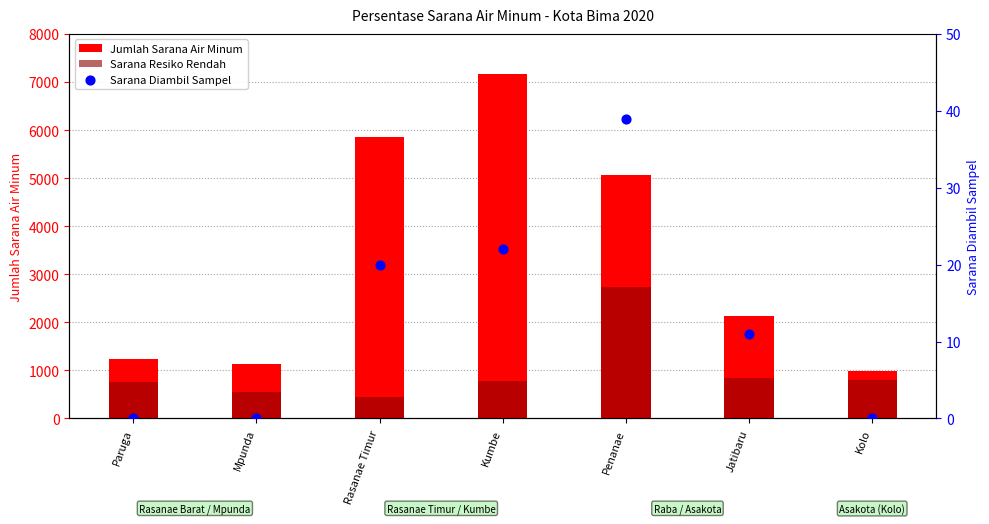

What are all the series names shown in the legend?

Jumlah Sarana Air Minum, Sarana Resiko Rendah, Sarana Diambil Sampel